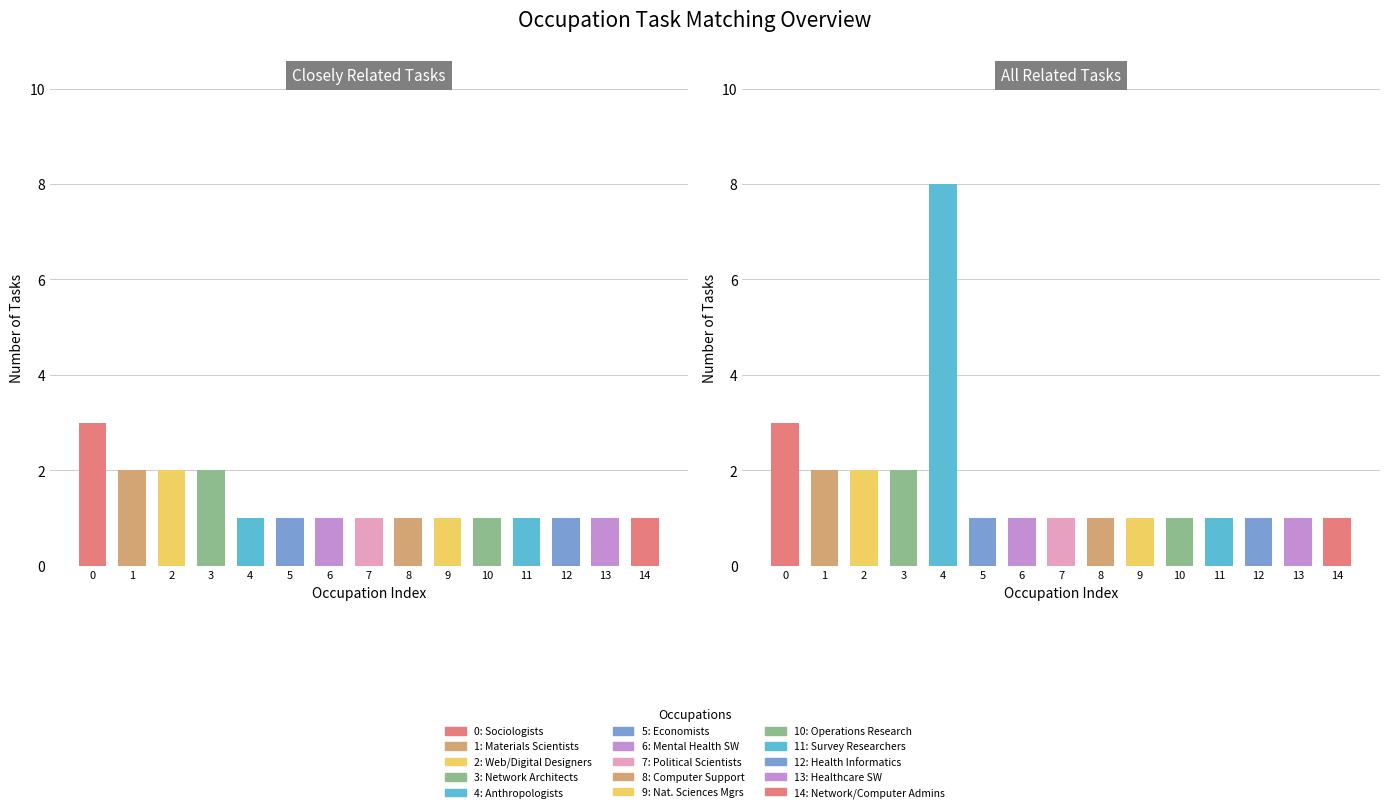

Rank the series at 3 from highest to lowest value.

Closely Related Tasks, All Related Tasks